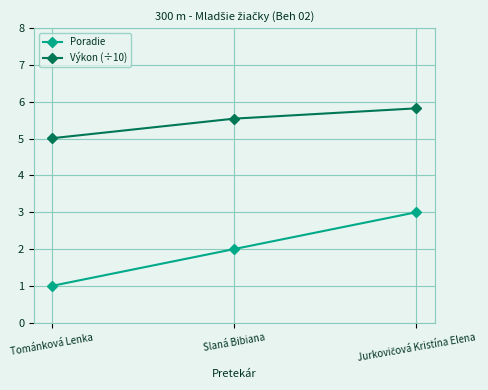

At how many categories does at least one series exceed 3?

3